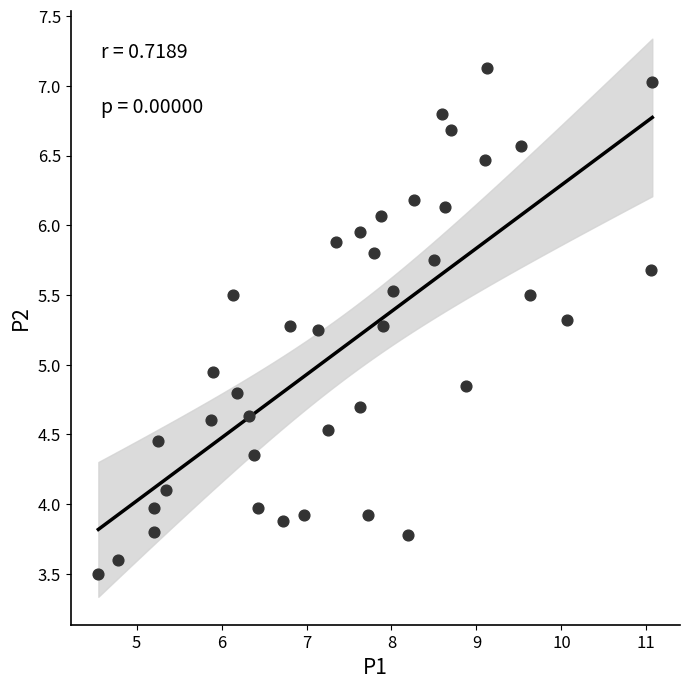

What is the range of Y values (max minus min)?

3.6